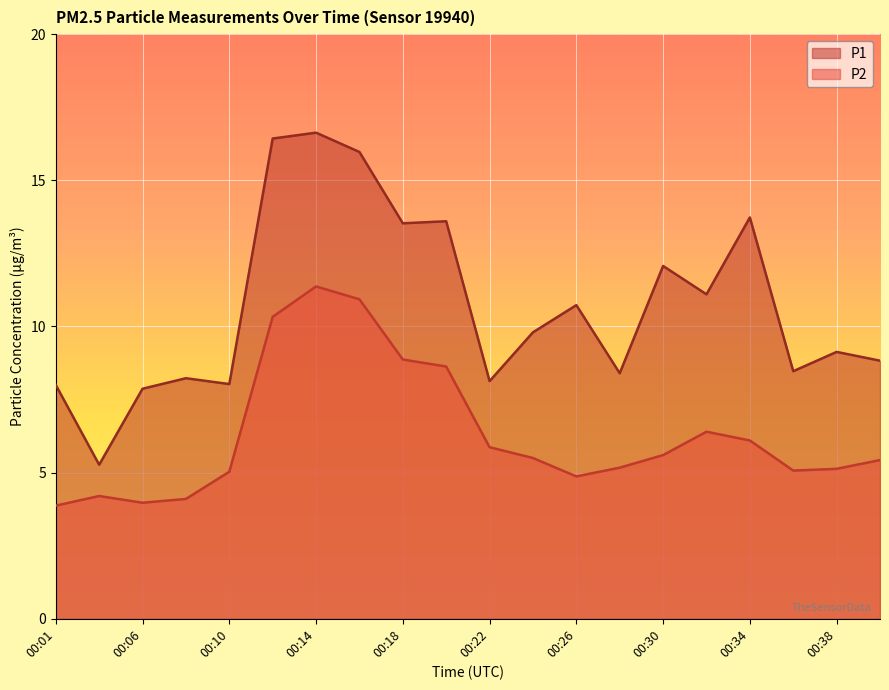

What is the value of the P1 point at the 4th from the left?

8.2